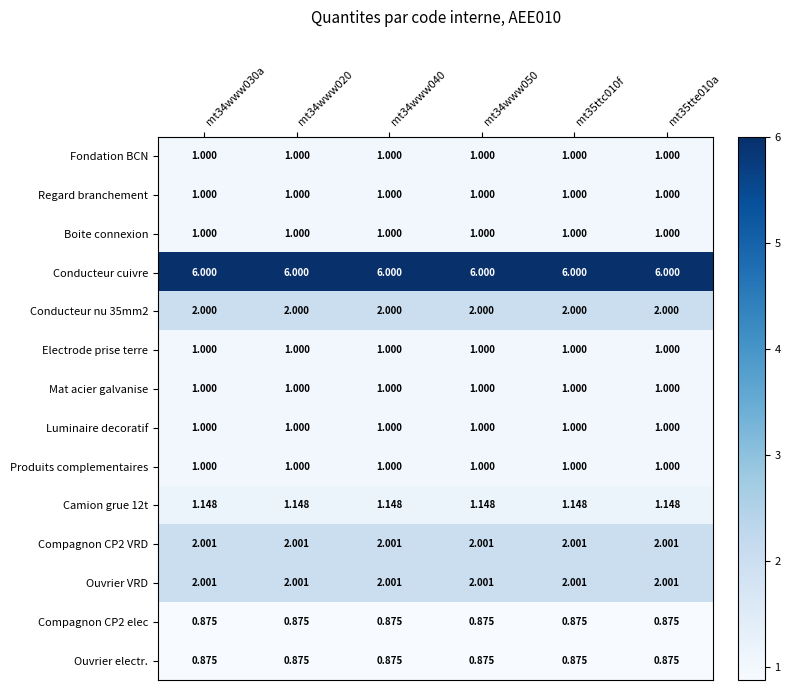

Which series has the largest total across all categories?

Conducteur cuivre